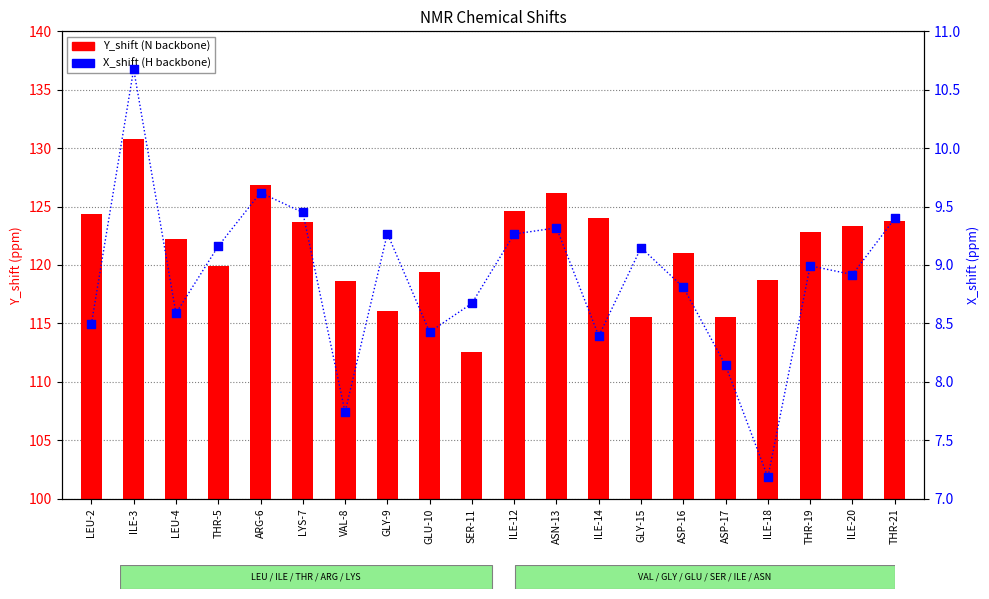

Which series has the largest total across all categories?

Y_shift (N)